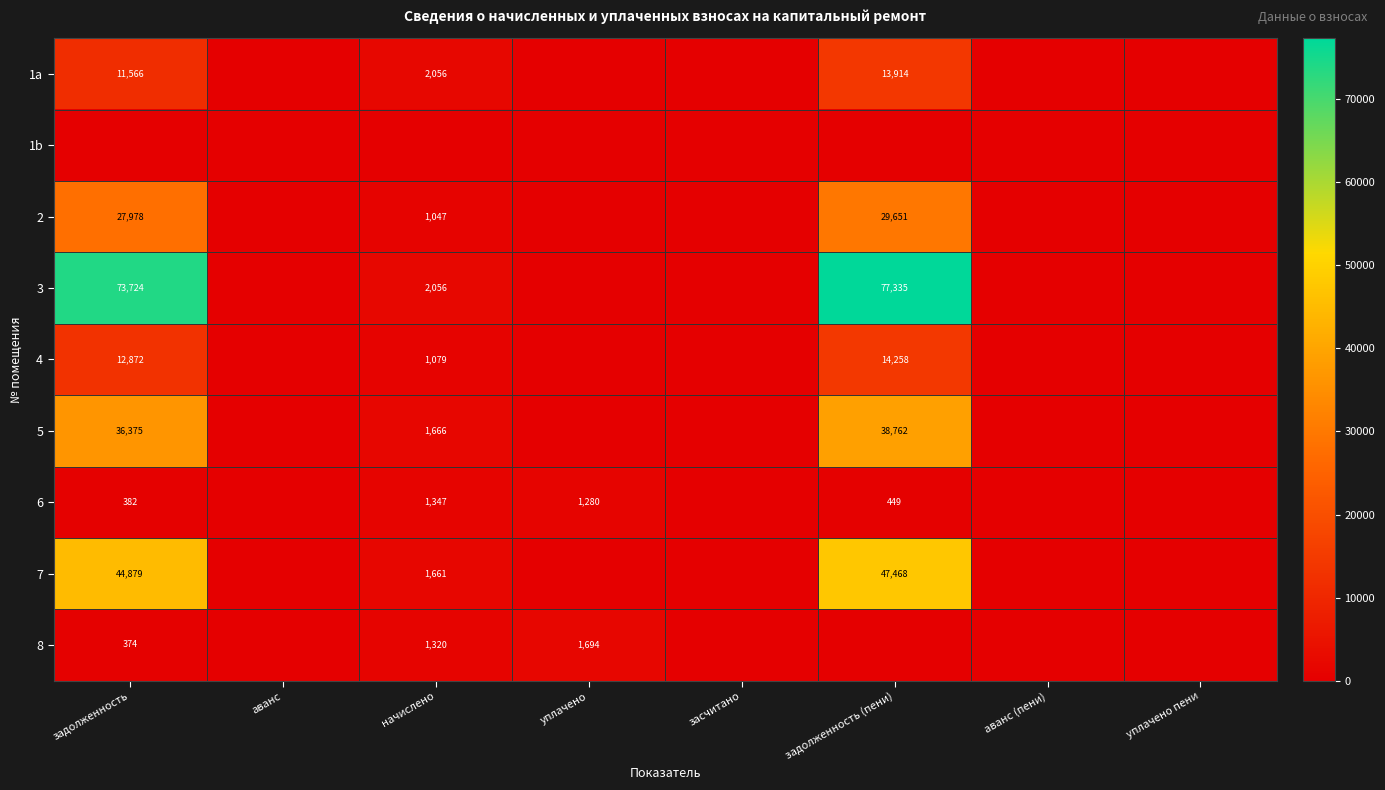

The 4 series shows 18656 at задолженность (пени). True or false?

False